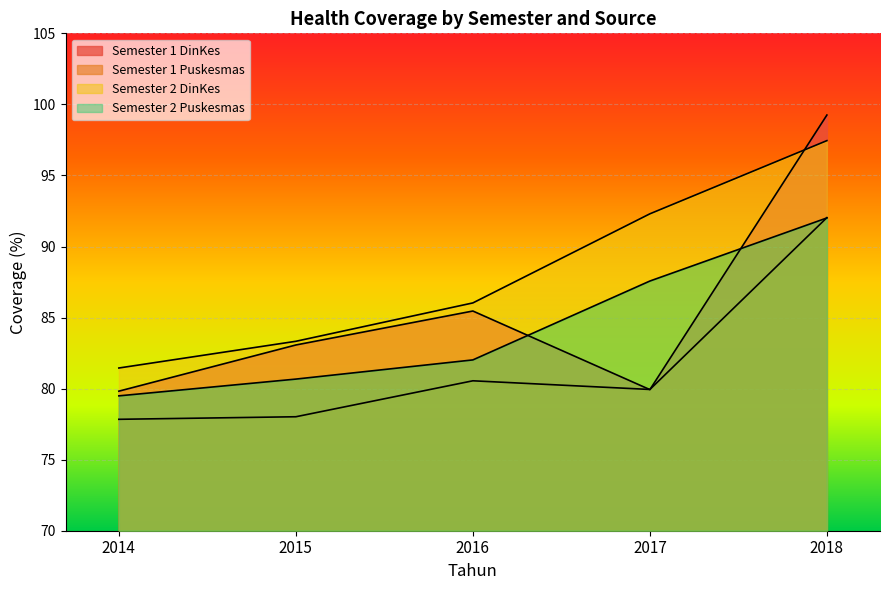

What is the value of the Semester 1 DinKes point at the 1st from the left?

79.8